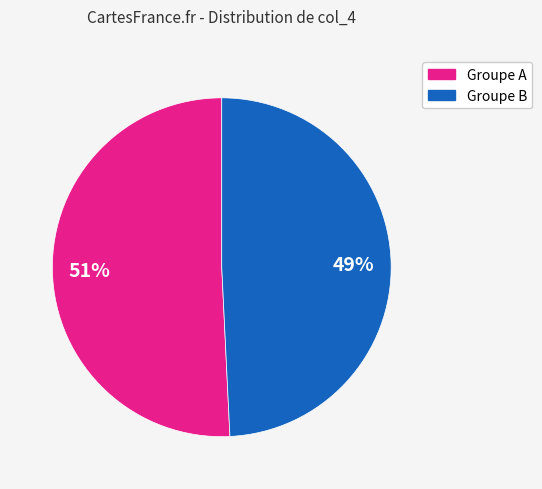

Is there any slice that represents more than half of the pie?

Yes